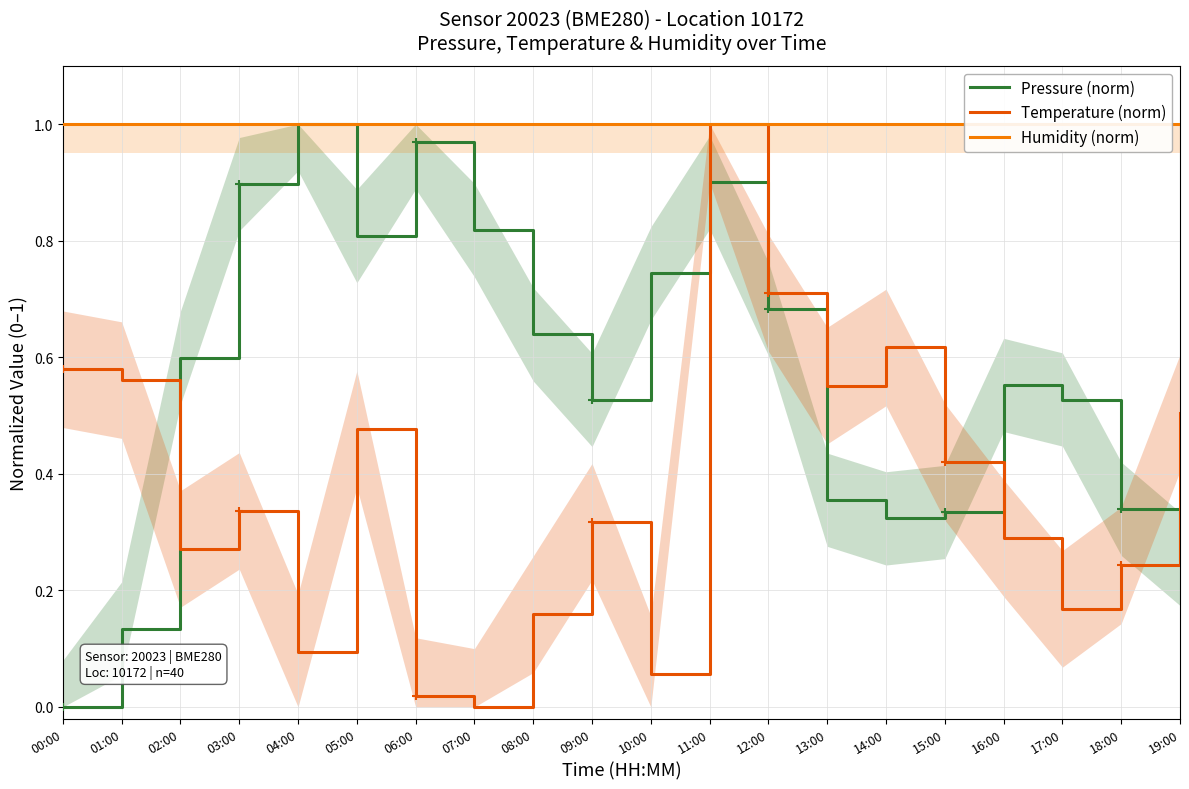

Reading left to right, transcribe all the data shown in this chart.

Pressure (norm): 00:00=0.0	01:00=0.1	02:00=0.6	03:00=0.9	04:00=1.0	05:00=0.8	06:00=1.0	07:00=0.8	08:00=0.6	09:00=0.5	10:00=0.7	11:00=0.9	12:00=0.7	13:00=0.4	14:00=0.3	15:00=0.3	16:00=0.6	17:00=0.5	18:00=0.3	19:00=0.3
Temperature (norm): 00:00=0.6	01:00=0.6	02:00=0.3	03:00=0.3	04:00=0.1	05:00=0.5	06:00=0.0	07:00=0.0	08:00=0.2	09:00=0.3	10:00=0.1	11:00=1.0	12:00=0.7	13:00=0.6	14:00=0.6	15:00=0.4	16:00=0.3	17:00=0.2	18:00=0.2	19:00=0.5
Humidity (norm): 00:00=1.0	01:00=1.0	02:00=1.0	03:00=1.0	04:00=1.0	05:00=1.0	06:00=1.0	07:00=1.0	08:00=1.0	09:00=1.0	10:00=1.0	11:00=1.0	12:00=1.0	13:00=1.0	14:00=1.0	15:00=1.0	16:00=1.0	17:00=1.0	18:00=1.0	19:00=1.0